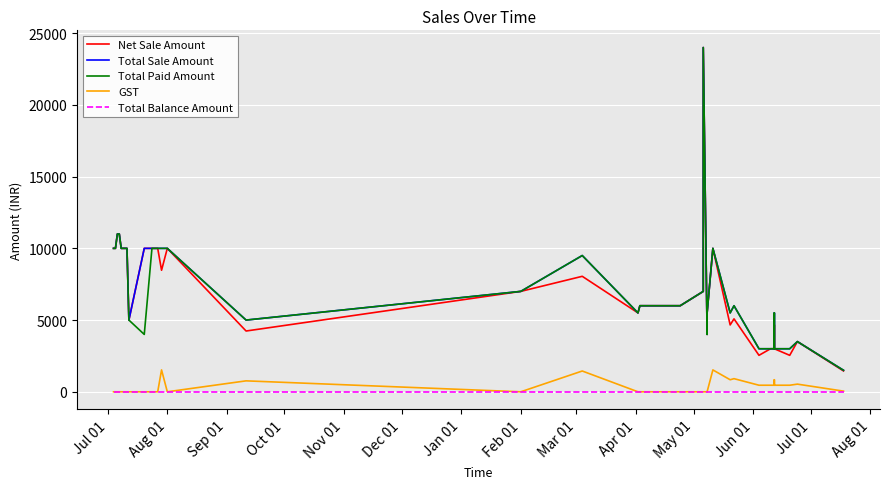

Rank the series by their maximum value, from lowest to highest.

Total Balance Amount, GST, Net Sale Amount, Total Sale Amount, Total Paid Amount